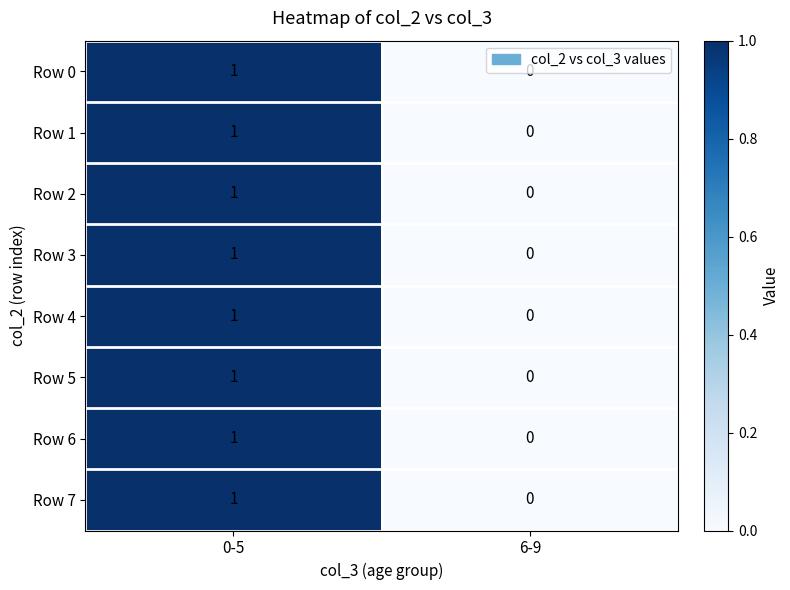

The value of Row 7 at 6-9 is 0. True or false?

True